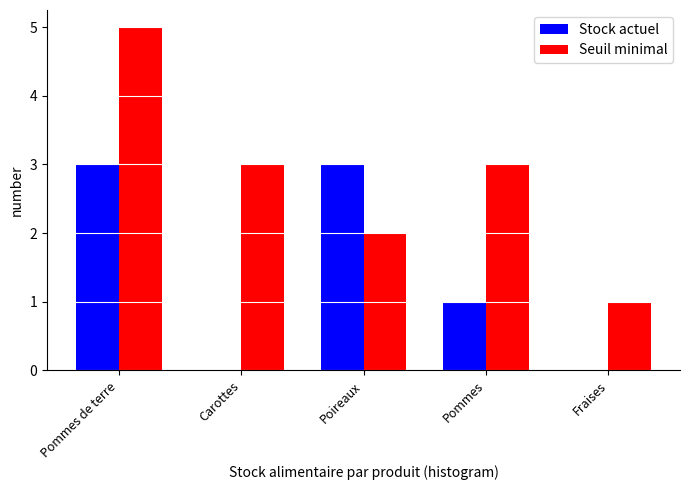

What is the highest value of the Seuil minimal series?

5